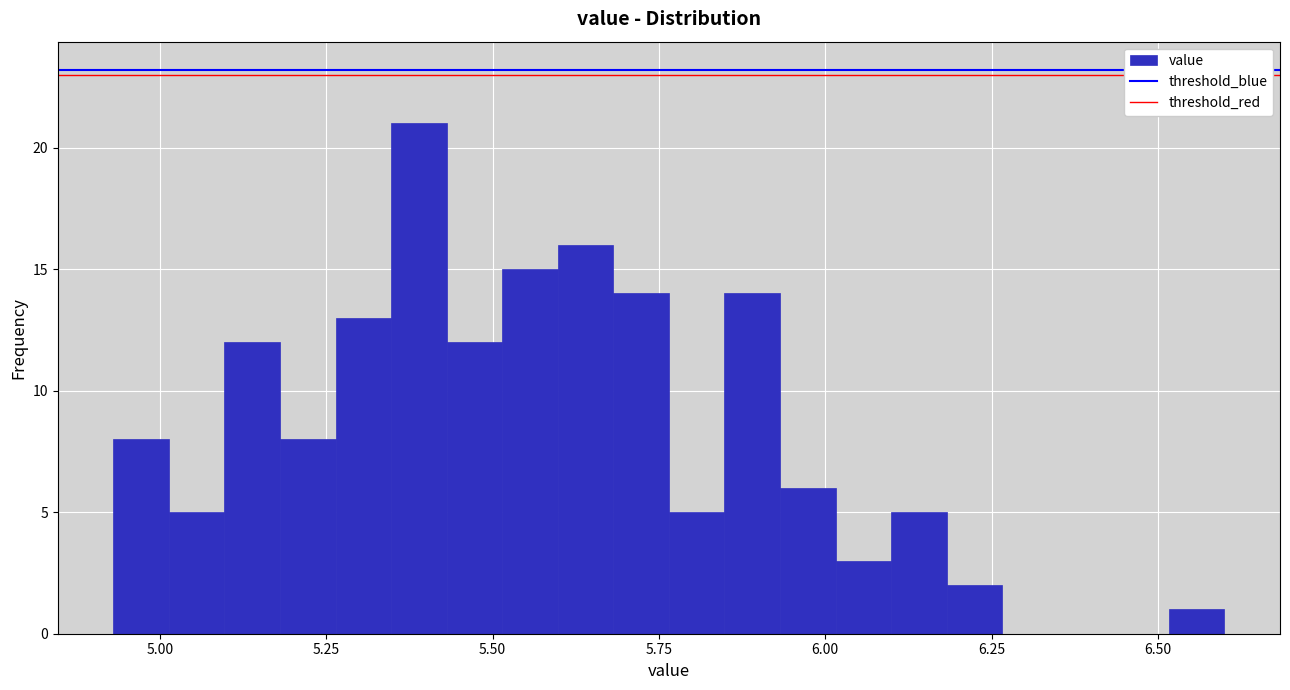

Read against the x-axis, roughly where is the centre of the tallest bar?

5.40